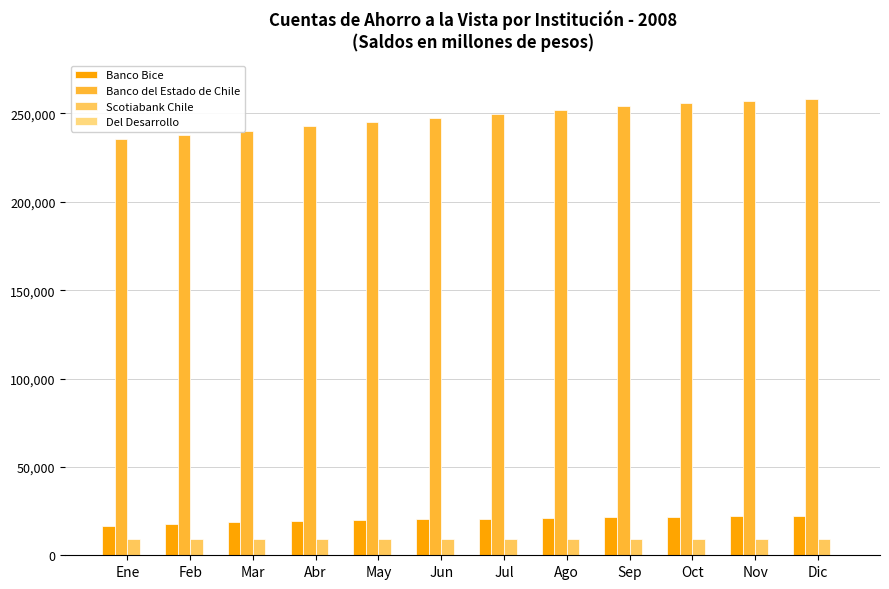

What is the value of the Banco Bice bar at the 11th from the left?

22153